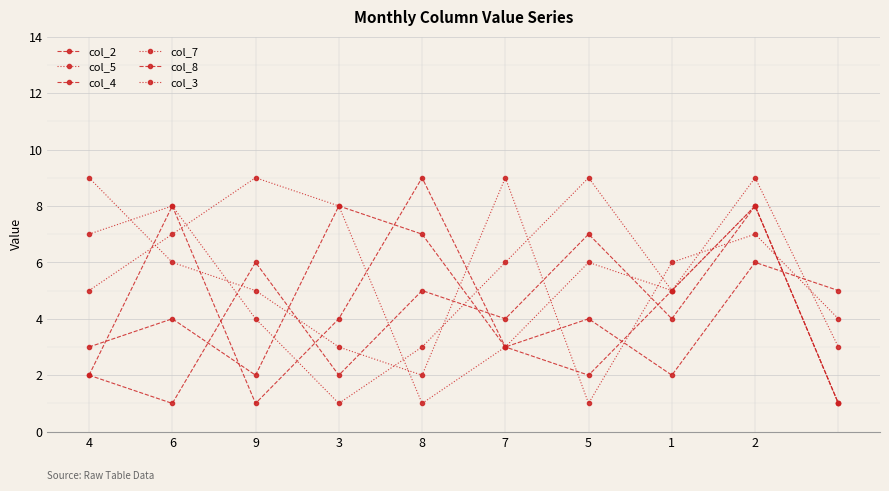

How many lines are shown in the chart?

6